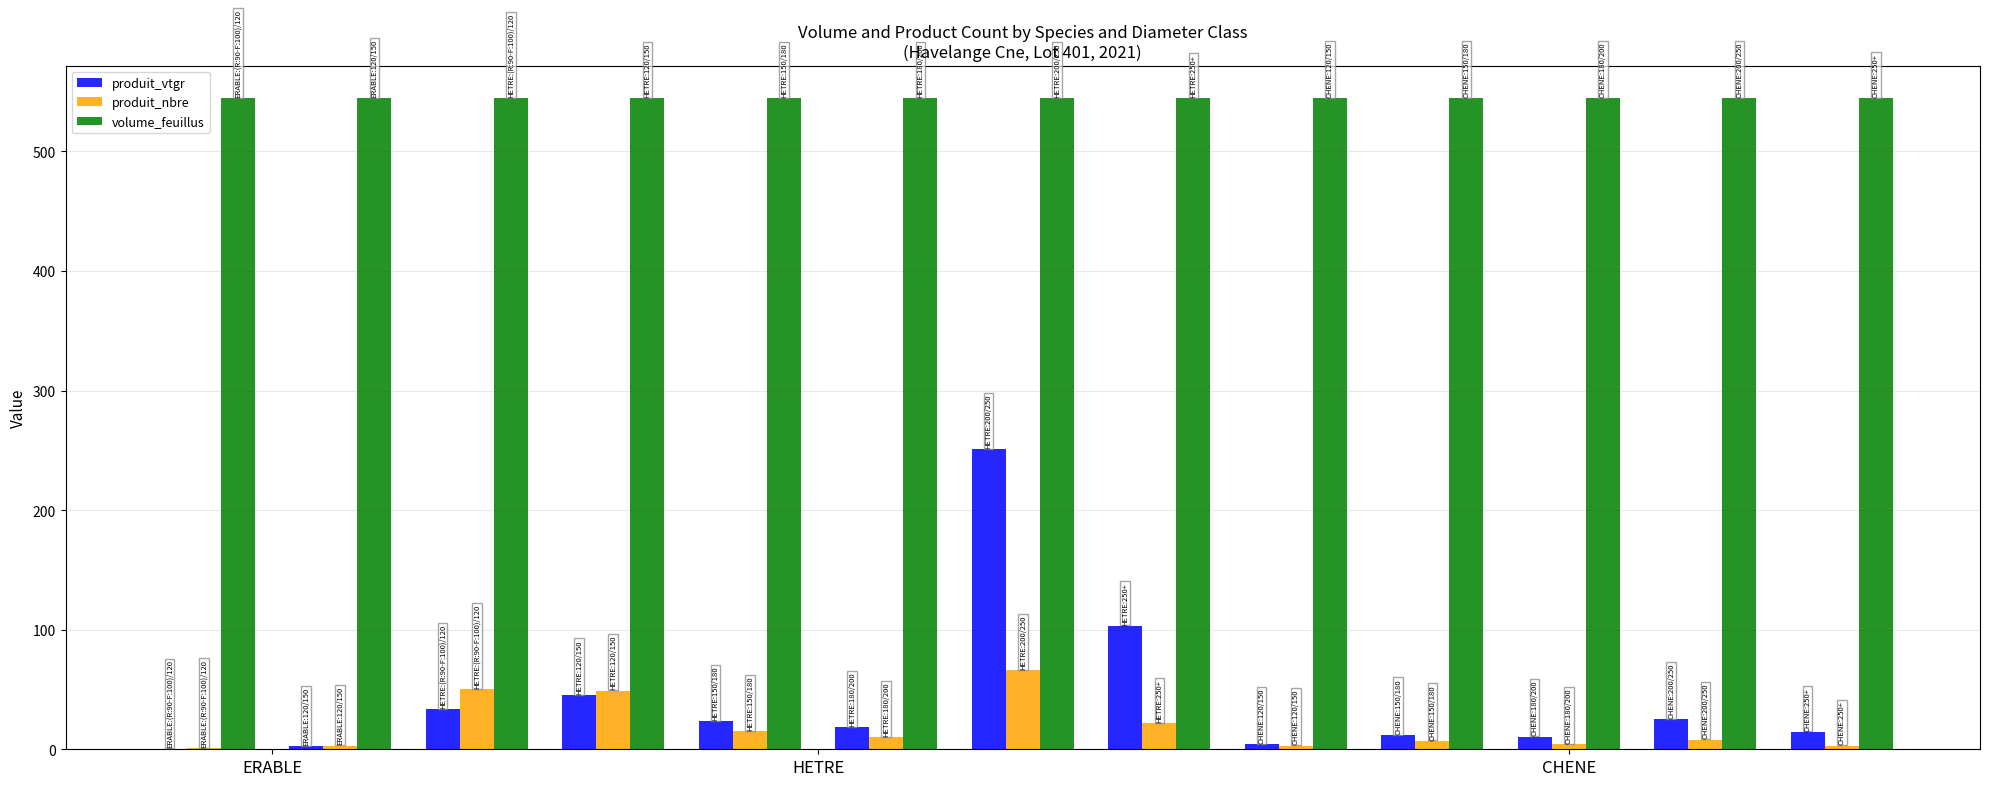

What is the highest value of the produit_vtgr series?

251.1